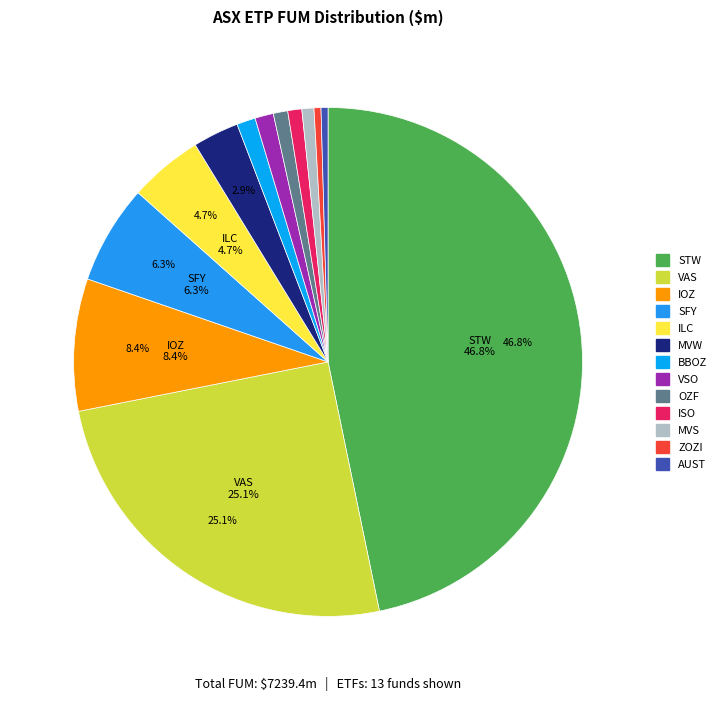

How many segments does this pie chart have?

13